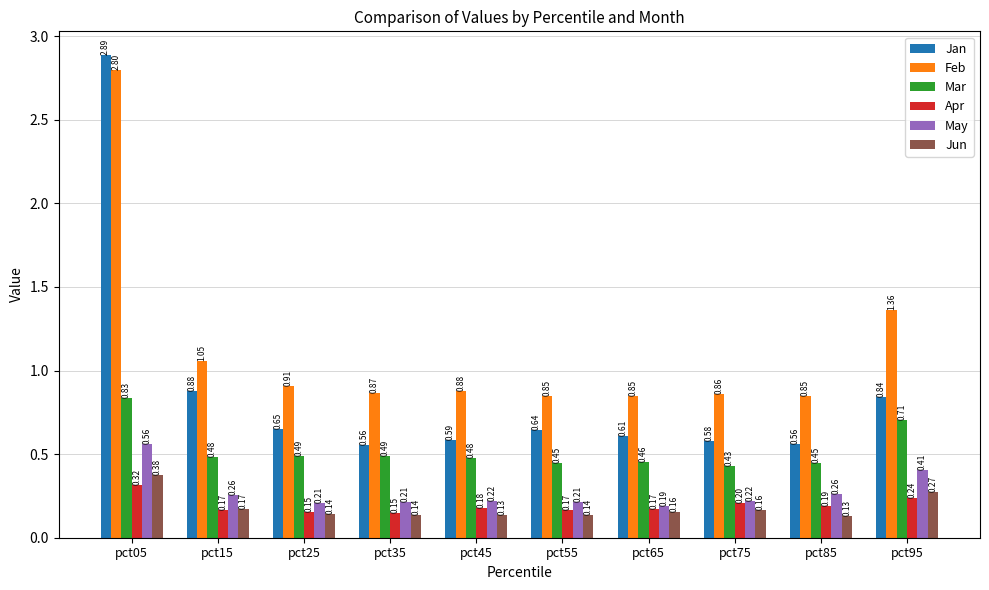

How many data points does each series have?

10